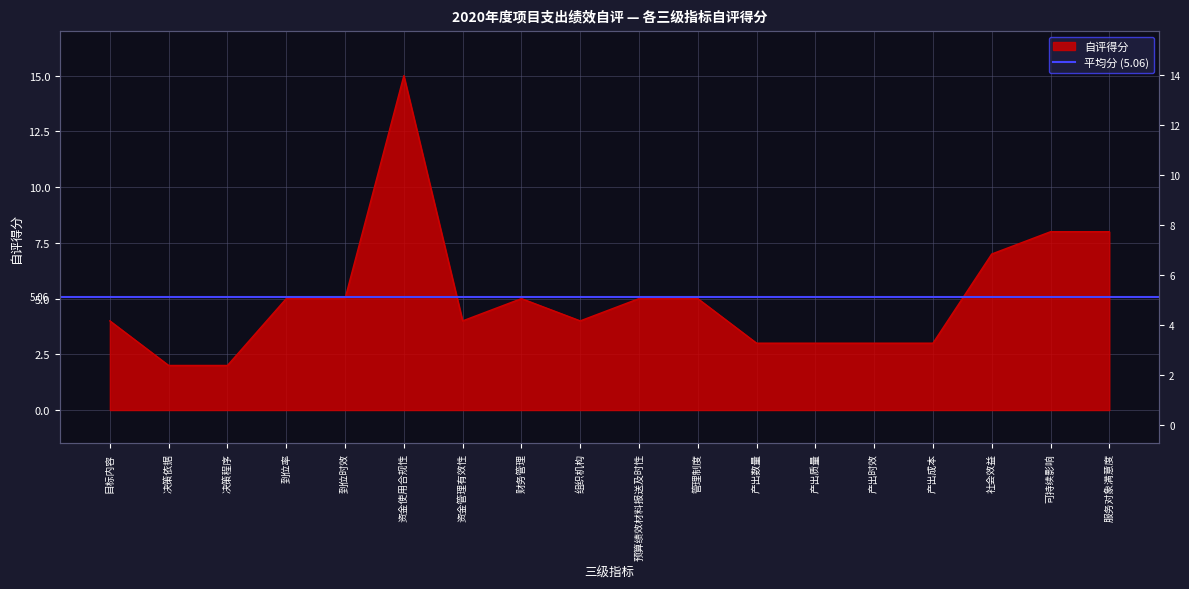

What is the difference between the maximum and minimum values?

13